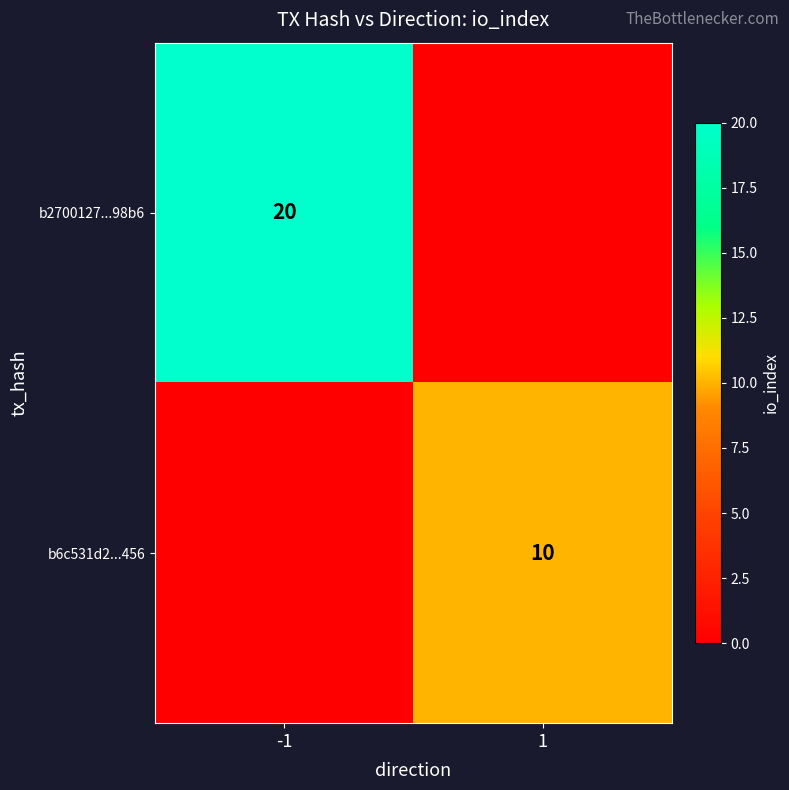

Is the value of b6c531d2...456 at 1 greater than the value of b2700127...98b6 at -1?

No